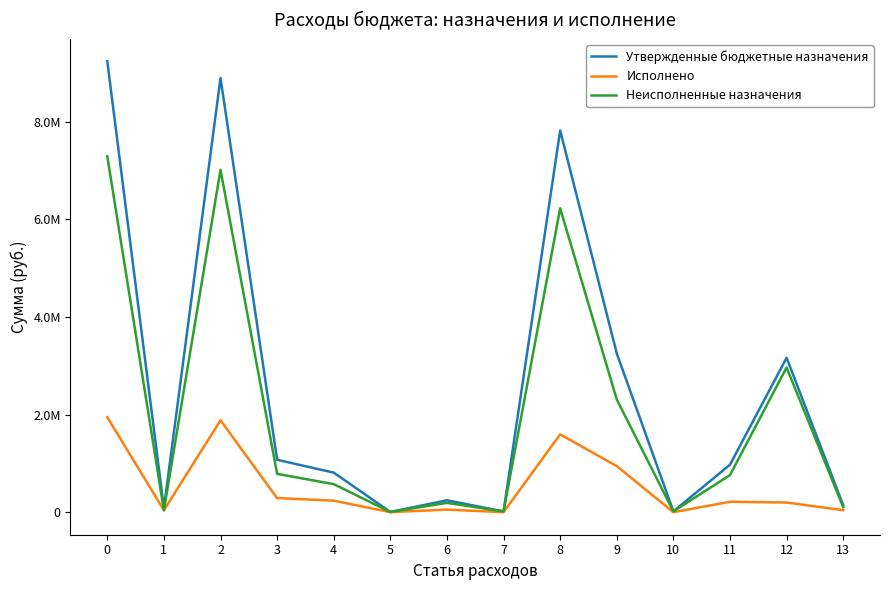

List the series in order of their overall mean, lowest first.

Исполнено, Неисполненные назначения, Утвержденные бюджетные назначения